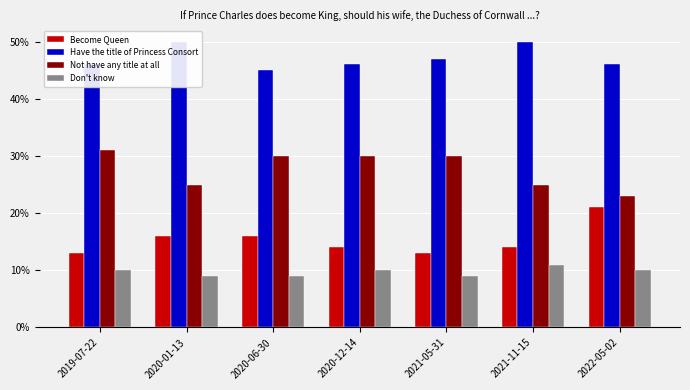

Where is Don't know nearest to the value 0?

2020-01-13